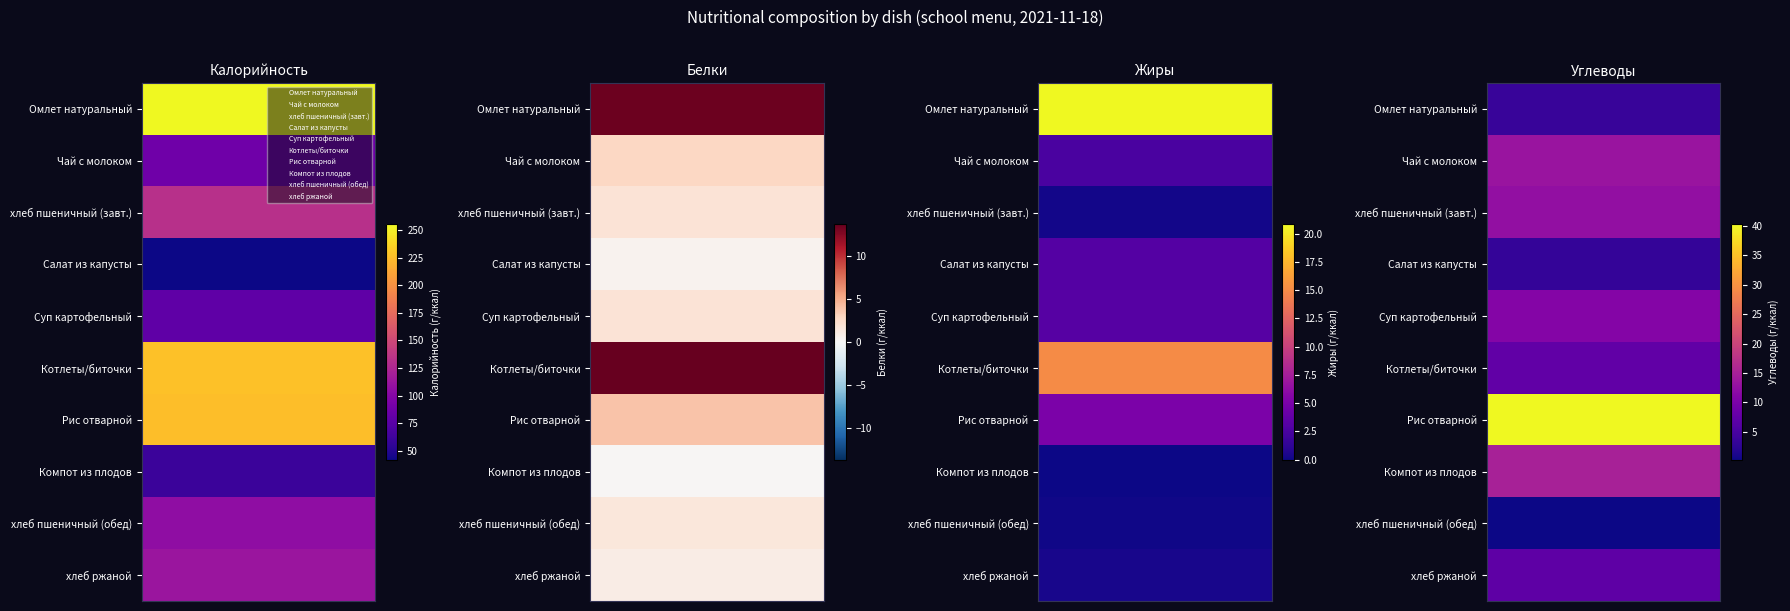

At which label is хлеб пшеничный (обед) closest to 53?

Белки